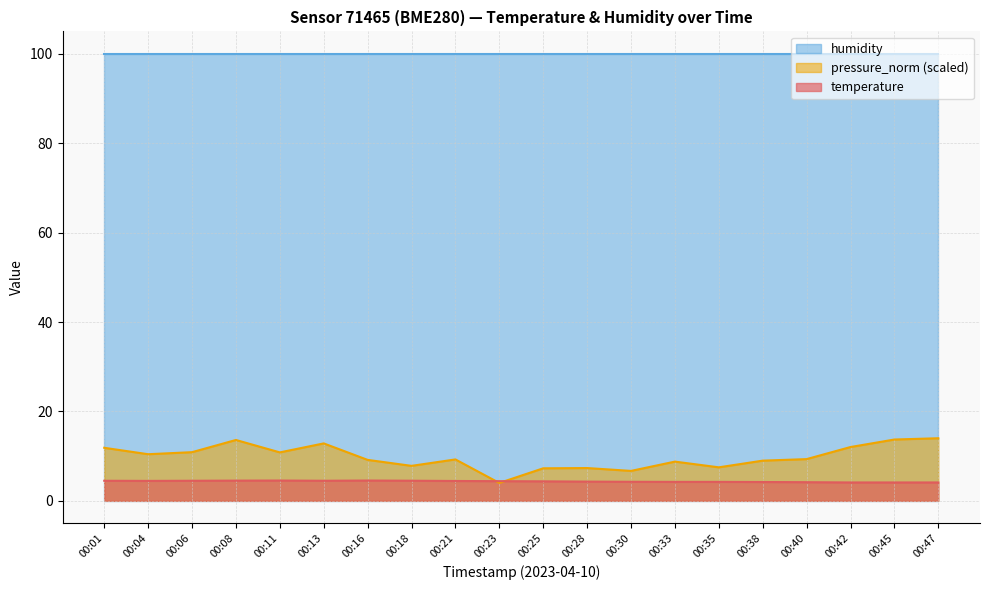

Which series ends up on top after the final intersection of pressure_norm and temperature?

pressure_norm